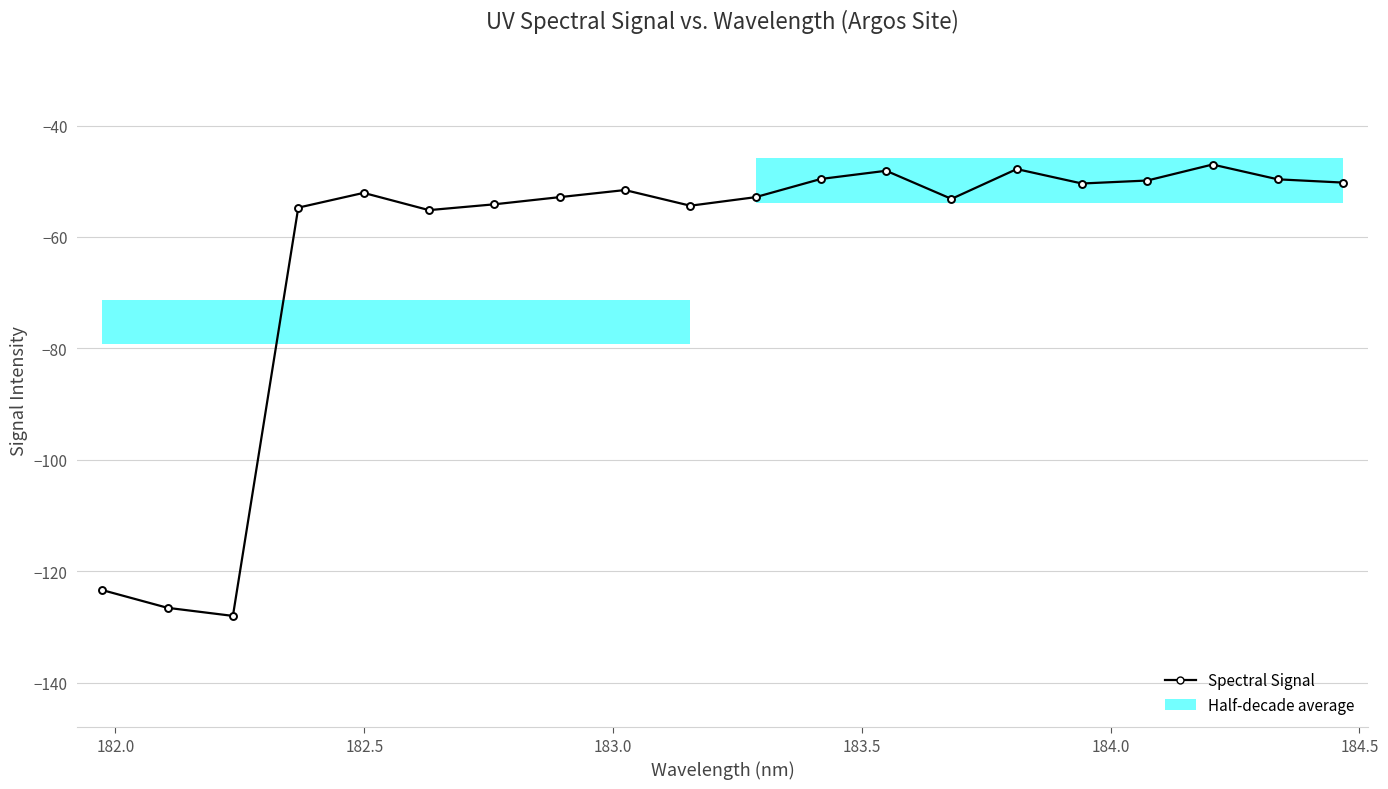

What is the difference between the maximum and minimum values?

81.0